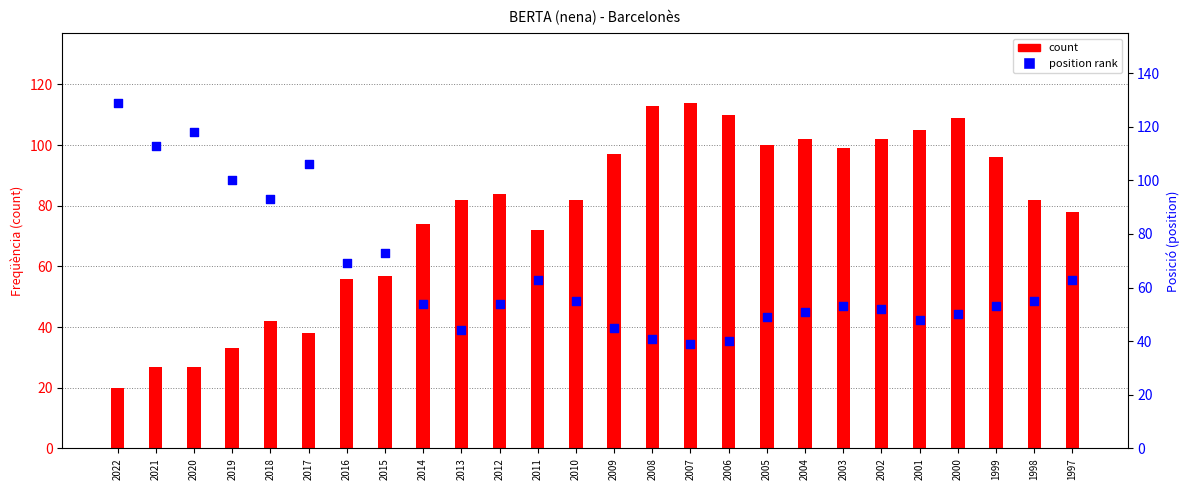

What are all the series names shown in the legend?

count, position rank